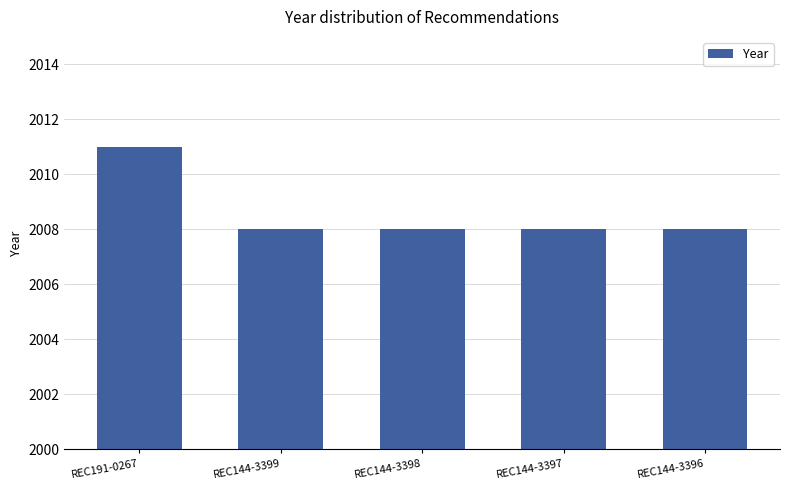

How many series are shown in this chart?

1